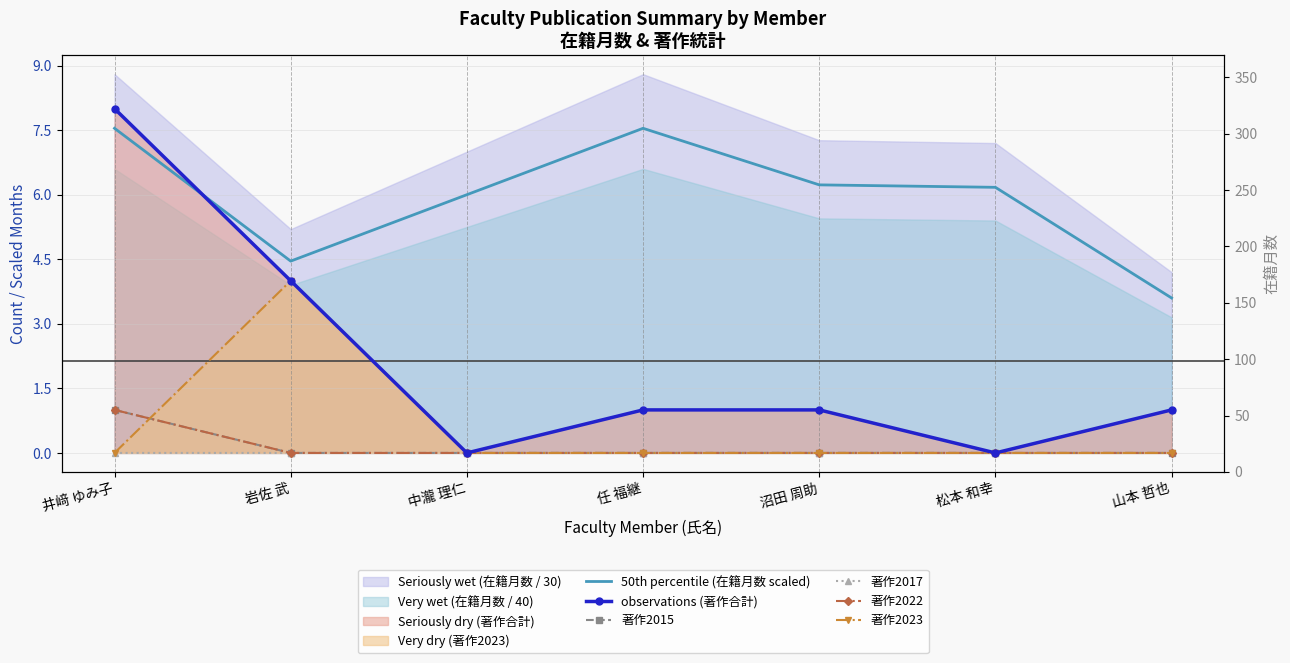

Rank the series by their maximum value, from lowest to highest.

著作2015, 著作2017, 著作2022, 著作2023, 50th percentile (在籍月数 scaled), observations (著作合計)